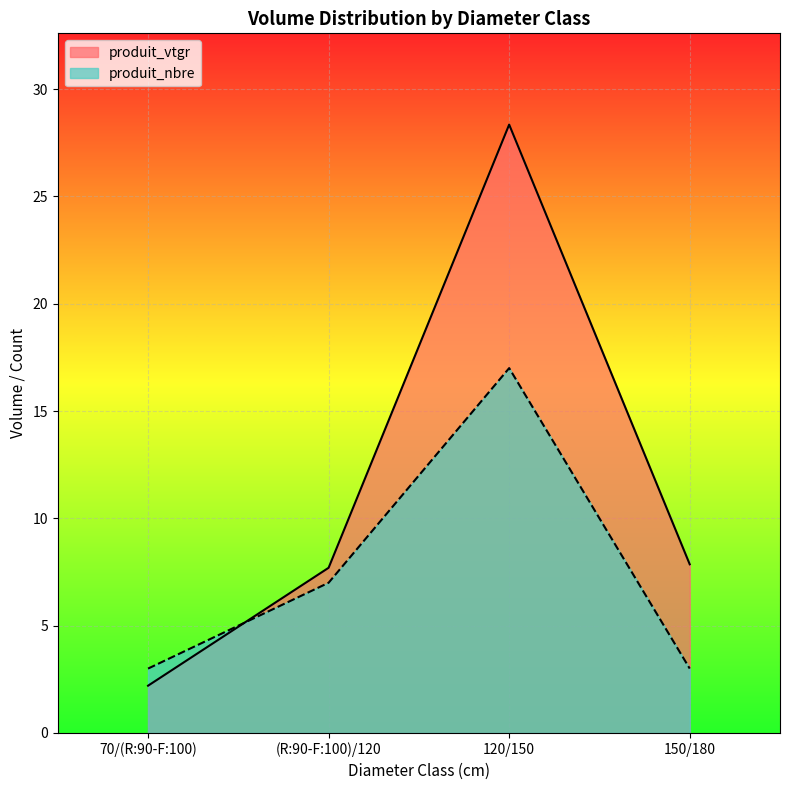

At which label is produit_nbre closest to 10?

(R:90-F:100)/120